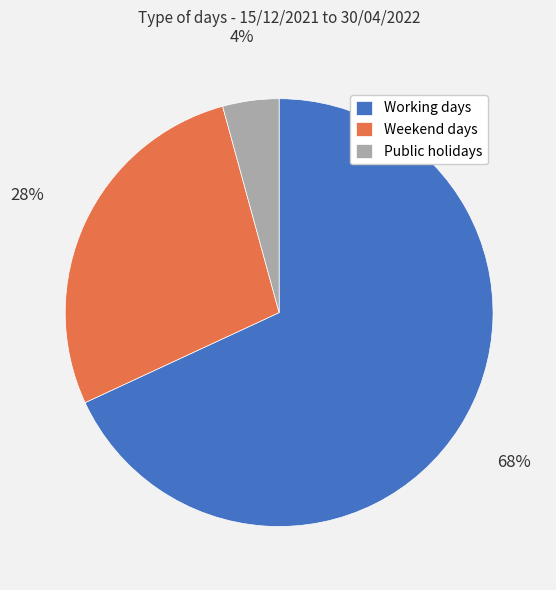

What percentage is the Public holidays slice, to the nearest percent?

4%